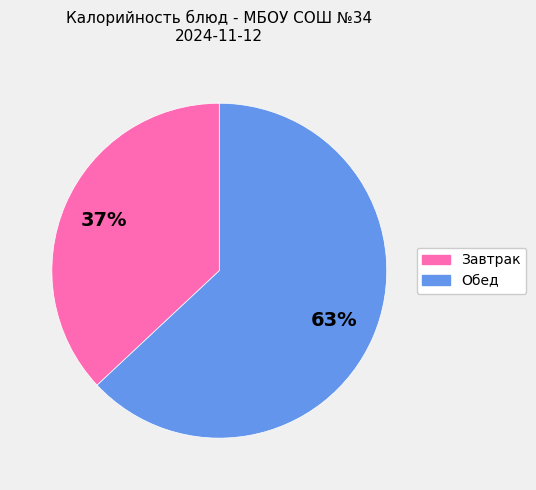

To the nearest percent, what is the difference between the largest and smallest slice percentages?

26%